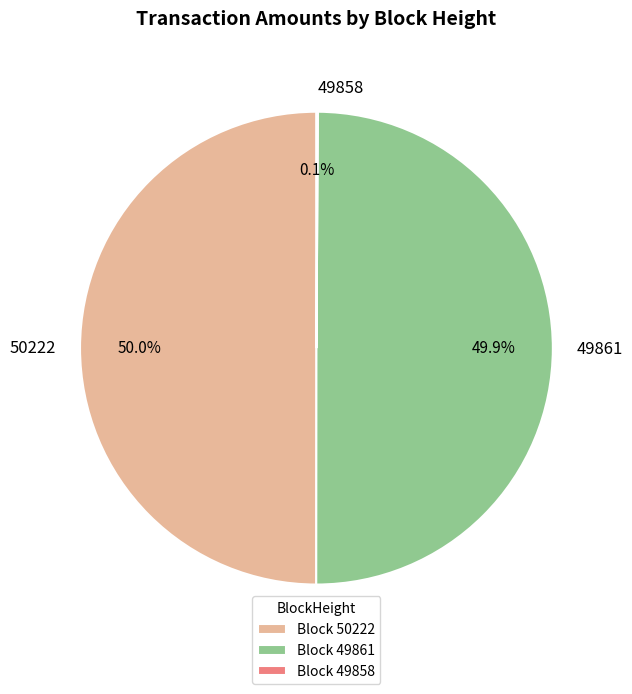

To the nearest percent, what is the difference between the largest and smallest slice percentages?

50%